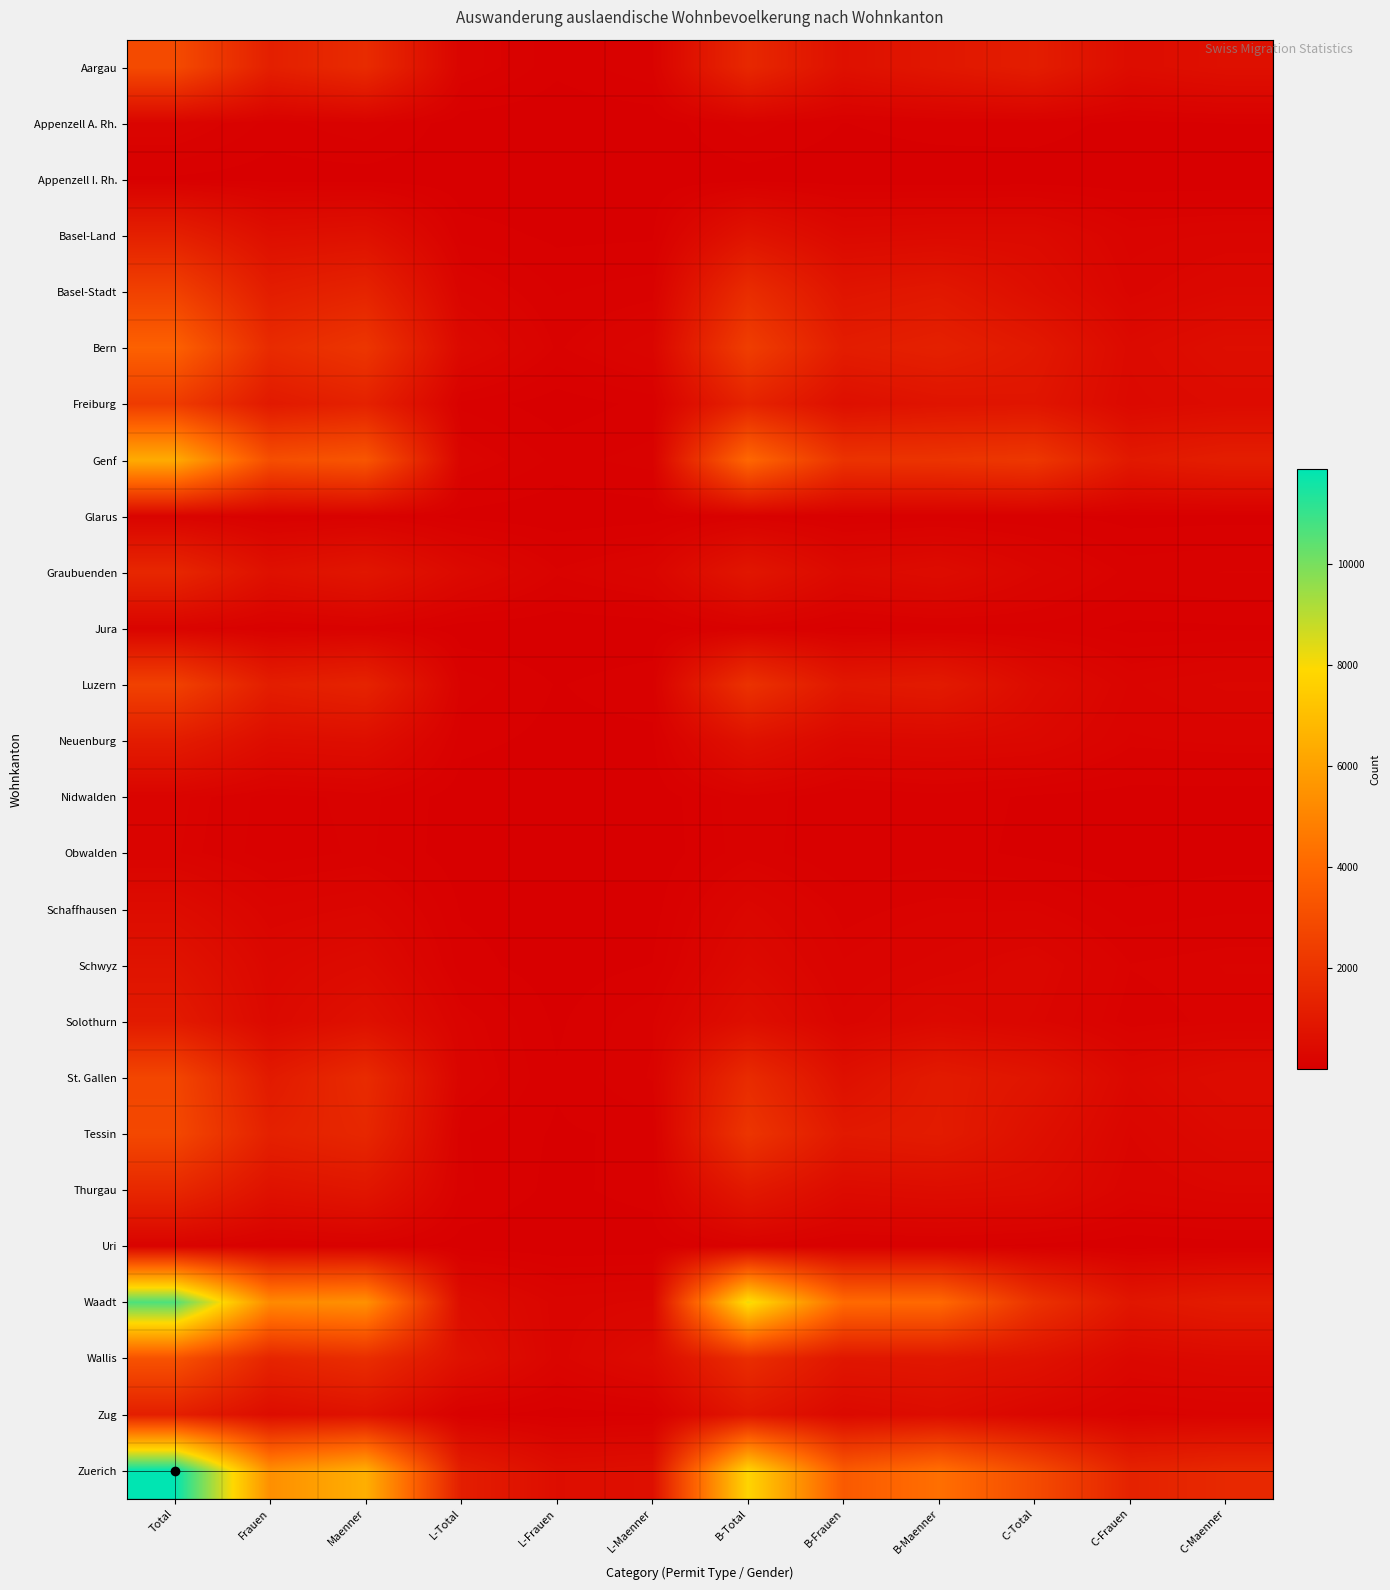

What is the spread (max minus min) of values at C-Frauen?

1341